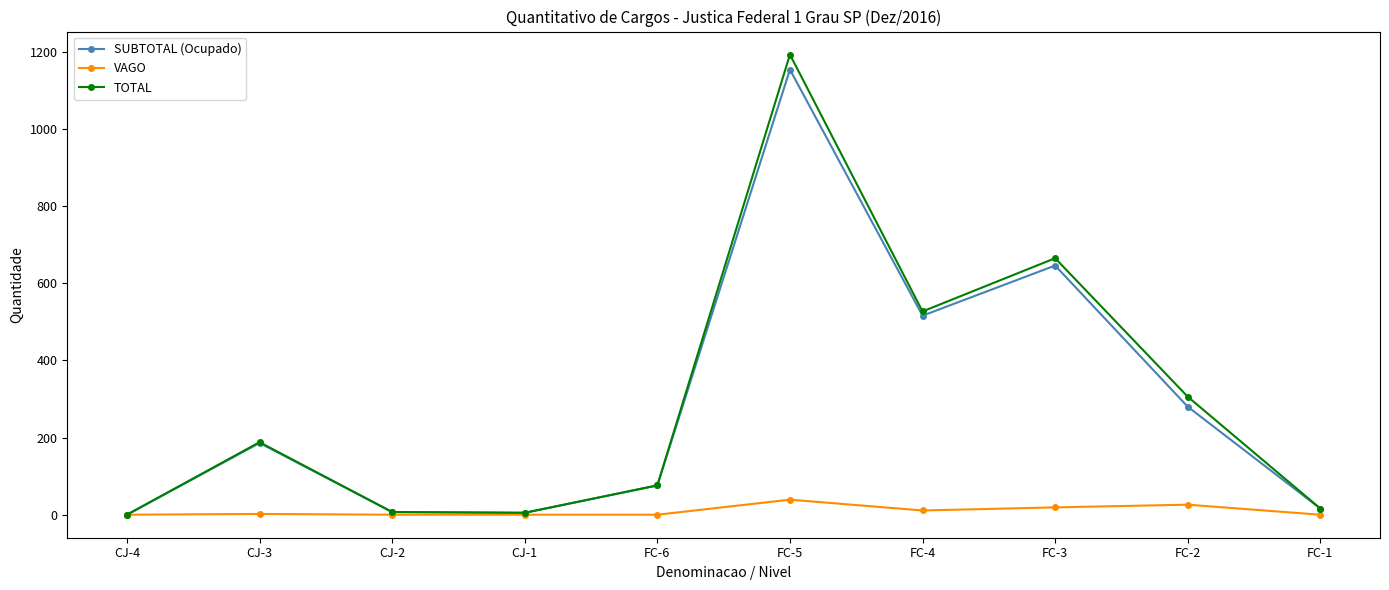

At which category is the sum across all series the highest?

FC-5